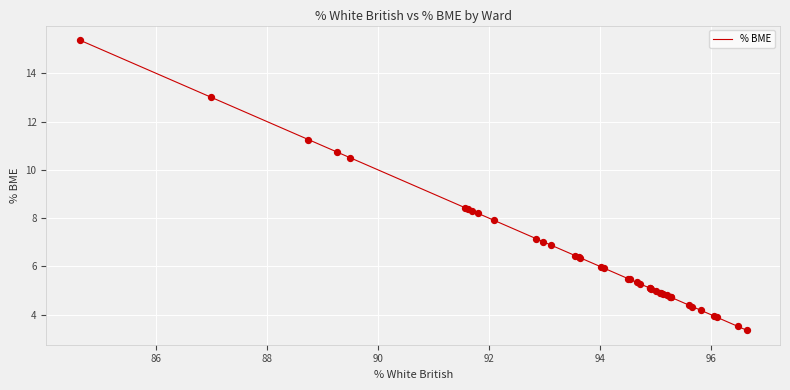

What is the minimum value shown in the chart?

3.4